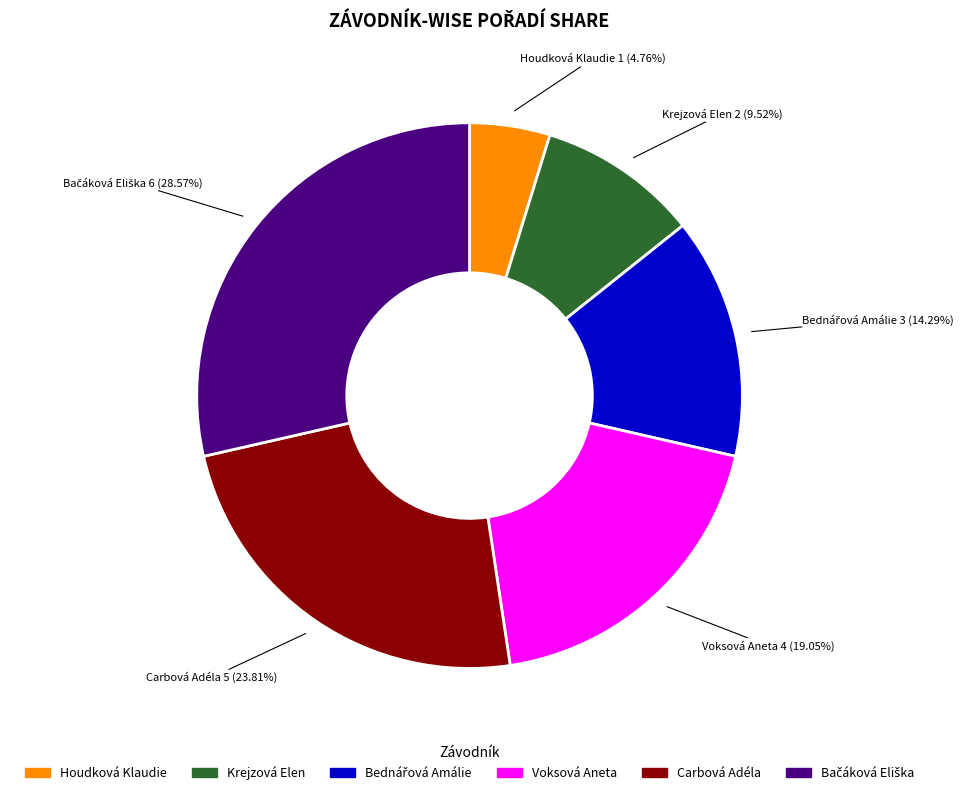

Is there a majority slice in this chart?

No